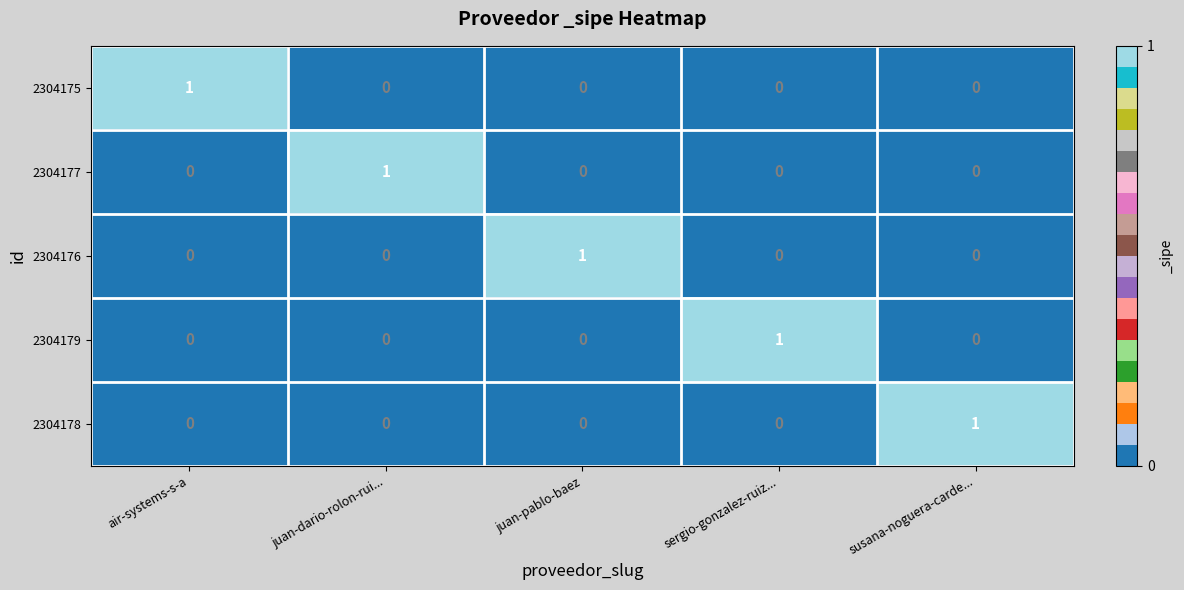

At which label does 2304179 reach its peak?

sergio-gonzalez-ruiz...